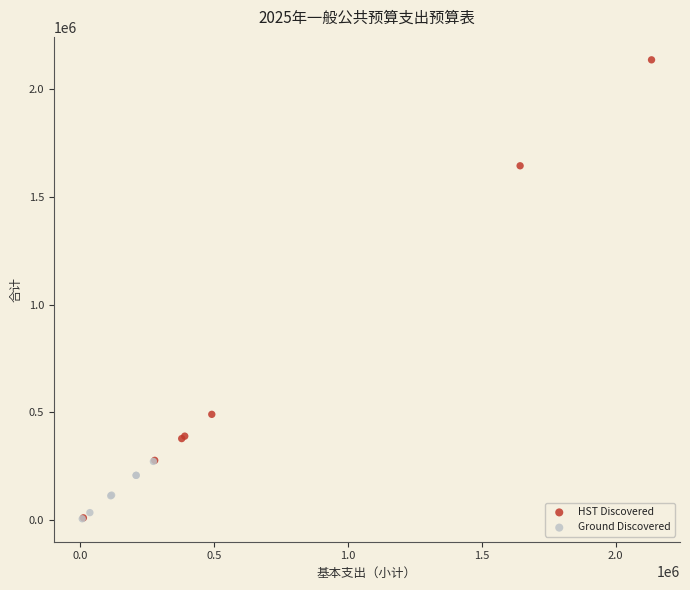

Which series has the largest Y range (max minus min)?

HST Discovered